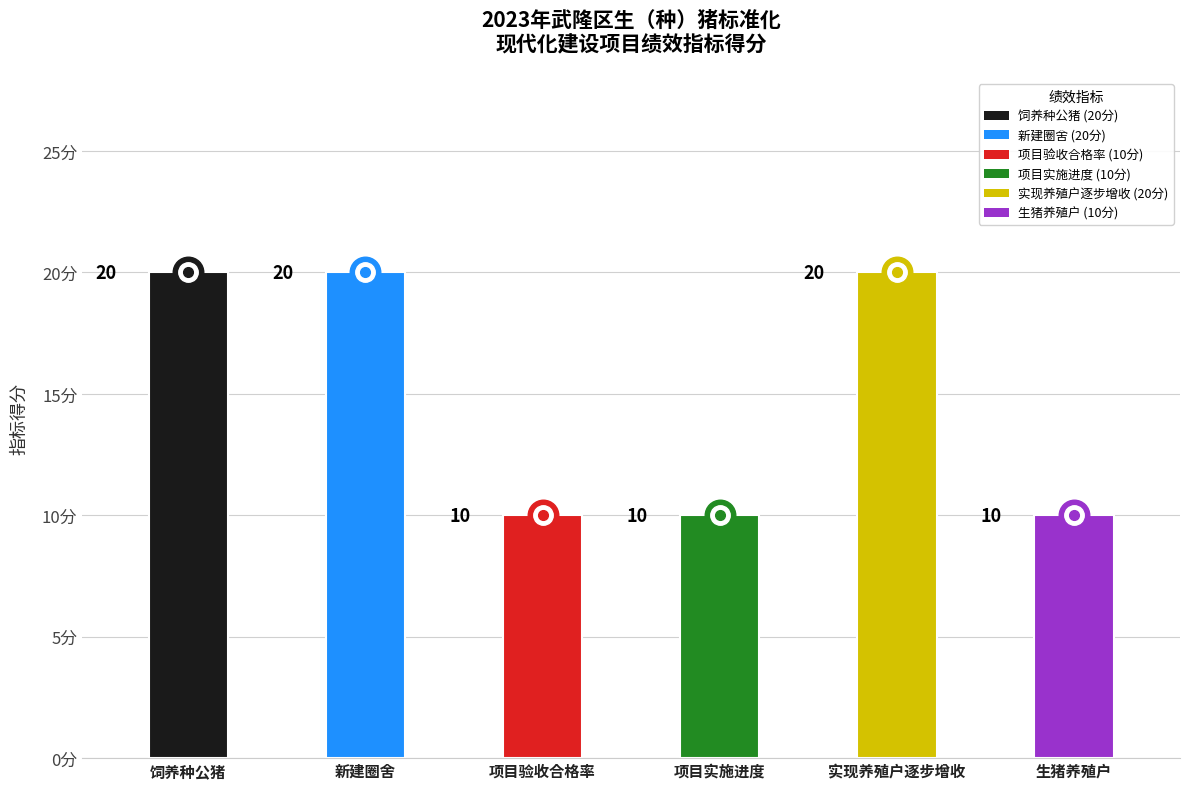

What is the value of the 5th point from the left?

20